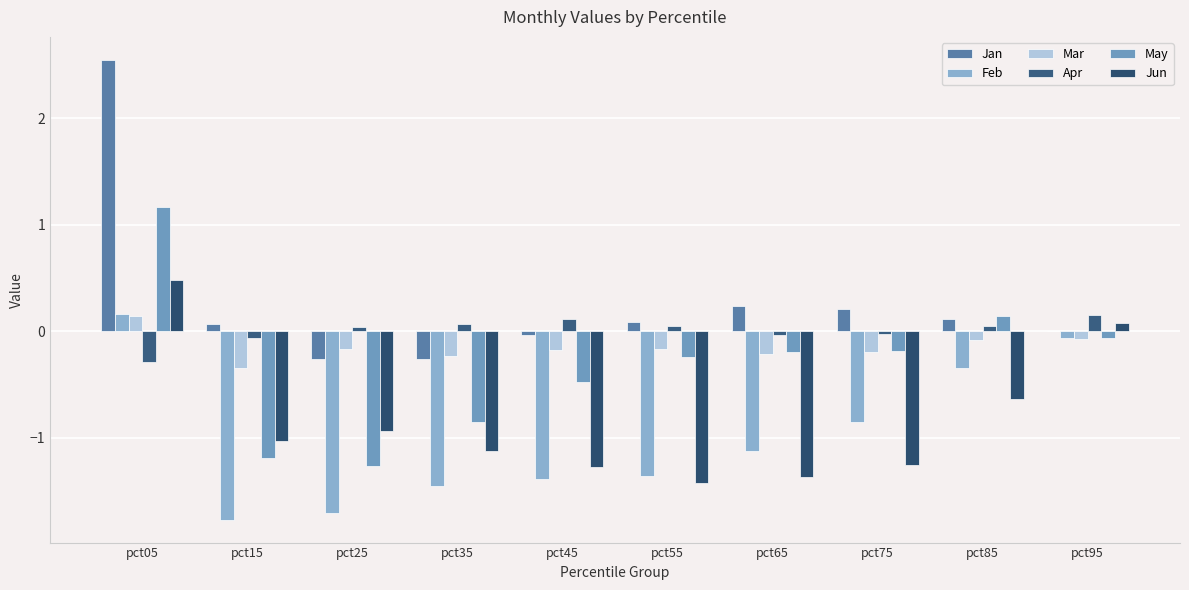

Is it true that Apr equals 0.0 at pct25?

True